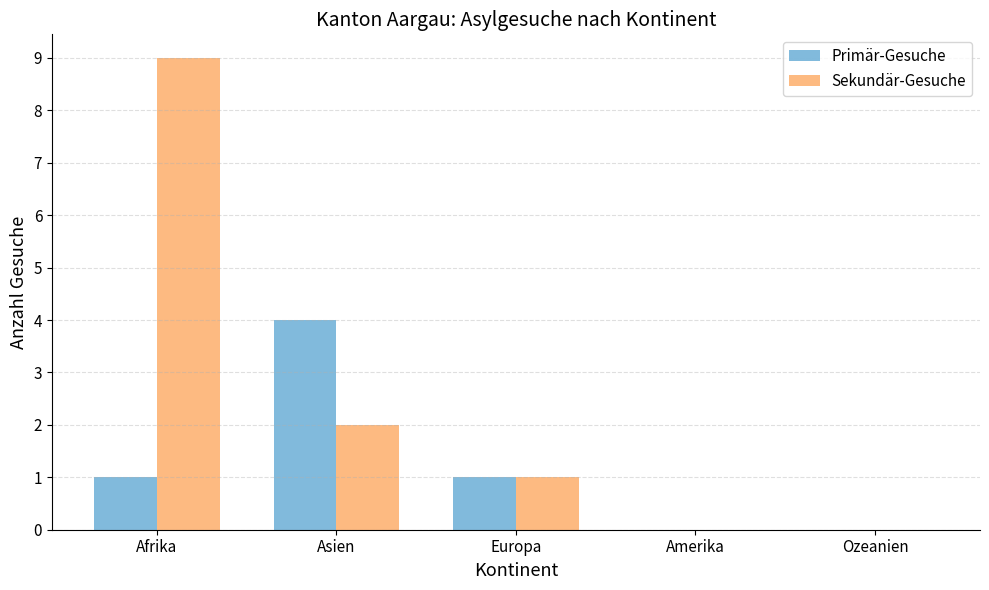

How many distinct data groups are displayed?

2